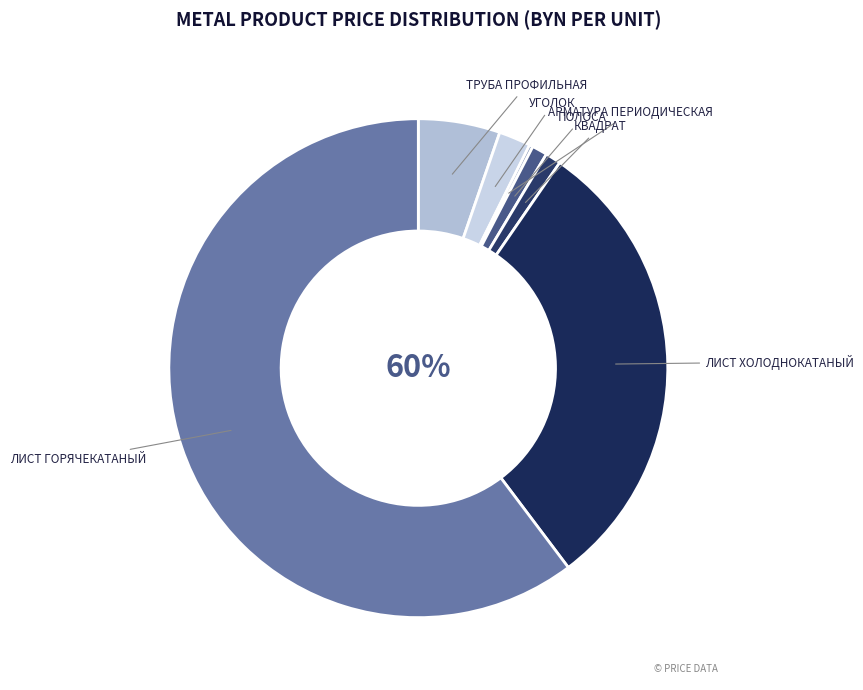

To the nearest percent, what is the combined percentage of Квадрат and Уголок?

3%